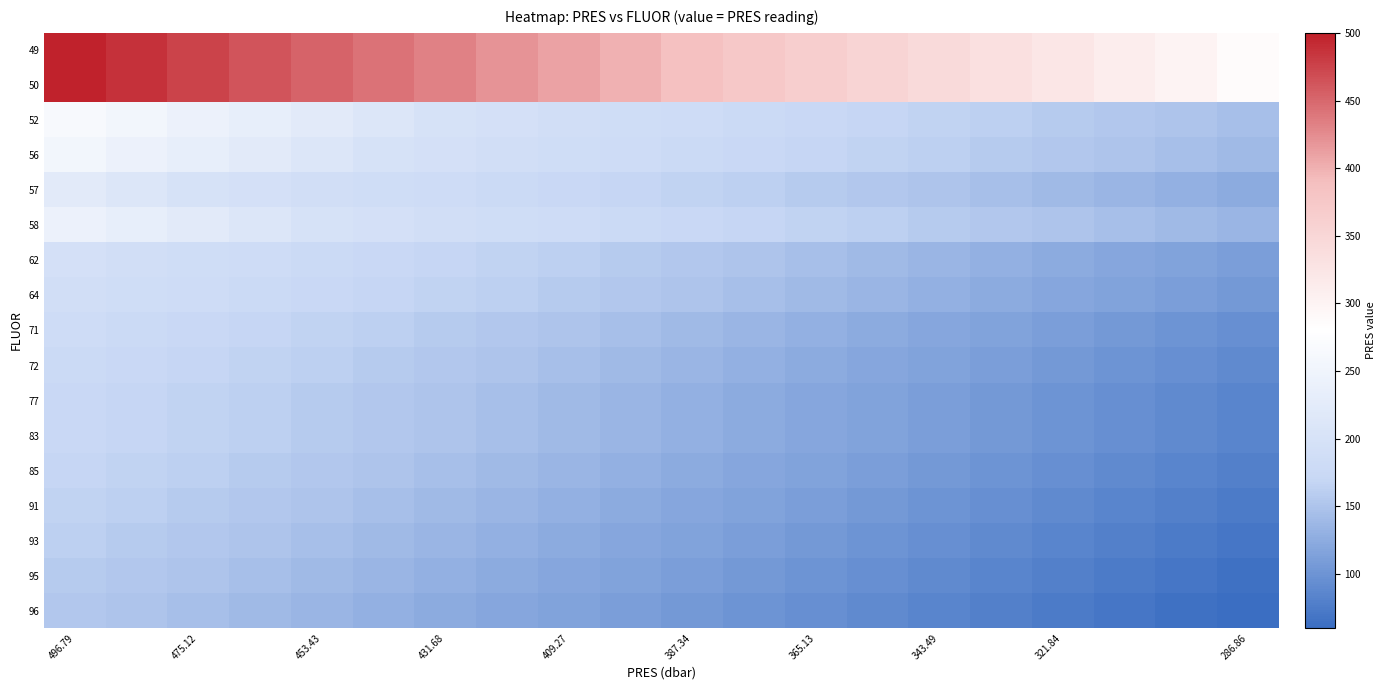

Reading left to right, what are all the values shown in this chart?

49: 496.8	486.6	475.1	463.9	453.4	442.1	431.7	419.9	409.3	398.7	387.3	376.2	365.1	354.3	343.5	332.0	321.8	310.6	299.7	286.9
50: 496.8	486.6	475.1	463.9	453.4	442.1	431.7	419.9	409.3	398.7	387.3	376.2	365.1	354.3	343.5	332.0	321.8	310.6	299.7	286.9
52: 264.7	254.7	243.0	232.5	221.6	210.4	199.2	194.9	190.6	186.4	182.2	177.0	172.9	168.7	165.4	161.5	157.2	153.8	149.9	145.0
56: 254.7	243.0	232.5	221.6	210.4	199.2	194.9	190.6	186.4	182.2	177.0	172.9	168.7	165.4	161.5	157.2	153.8	149.9	145.0	140.0
57: 221.6	210.4	199.2	194.9	190.6	186.4	182.2	177.0	172.9	168.7	165.4	161.5	157.2	153.8	149.9	145.0	140.0	135.0	130.0	125.0
58: 243.0	232.5	221.6	210.4	199.2	194.9	190.6	186.4	182.2	177.0	172.9	168.7	165.4	161.5	157.2	153.8	149.9	145.0	140.0	135.0
62: 194.9	190.6	186.4	182.2	177.0	172.9	168.7	165.4	161.5	157.2	153.8	149.9	145.0	140.0	135.0	130.0	125.0	120.0	115.0	110.0
64: 190.6	186.4	182.2	177.0	172.9	168.7	165.4	161.5	157.2	153.8	149.9	145.0	140.0	135.0	130.0	125.0	120.0	115.0	110.0	105.0
71: 182.2	177.0	172.9	168.7	165.4	161.5	157.2	153.8	149.9	145.0	140.0	135.0	130.0	125.0	120.0	115.0	110.0	105.0	100.0	95.0
72: 177.0	172.9	168.7	165.4	161.5	157.2	153.8	149.9	145.0	140.0	135.0	130.0	125.0	120.0	115.0	110.0	105.0	100.0	95.0	90.0
77: 172.9	168.7	165.4	161.5	157.2	153.8	149.9	145.0	140.0	135.0	130.0	125.0	120.0	115.0	110.0	105.0	100.0	95.0	90.0	85.0
83: 172.9	168.7	165.4	161.5	157.2	153.8	149.9	145.0	140.0	135.0	130.0	125.0	120.0	115.0	110.0	105.0	100.0	95.0	90.0	85.0
85: 168.7	165.4	161.5	157.2	153.8	149.9	145.0	140.0	135.0	130.0	125.0	120.0	115.0	110.0	105.0	100.0	95.0	90.0	85.0	80.0
91: 165.4	161.5	157.2	153.8	149.9	145.0	140.0	135.0	130.0	125.0	120.0	115.0	110.0	105.0	100.0	95.0	90.0	85.0	80.0	75.0
93: 161.5	157.2	153.8	149.9	145.0	140.0	135.0	130.0	125.0	120.0	115.0	110.0	105.0	100.0	95.0	90.0	85.0	80.0	75.0	70.0
95: 157.2	153.8	149.9	145.0	140.0	135.0	130.0	125.0	120.0	115.0	110.0	105.0	100.0	95.0	90.0	85.0	80.0	75.0	70.0	65.0
96: 153.8	149.9	145.0	140.0	135.0	130.0	125.0	120.0	115.0	110.0	105.0	100.0	95.0	90.0	85.0	80.0	75.0	70.0	65.0	60.0